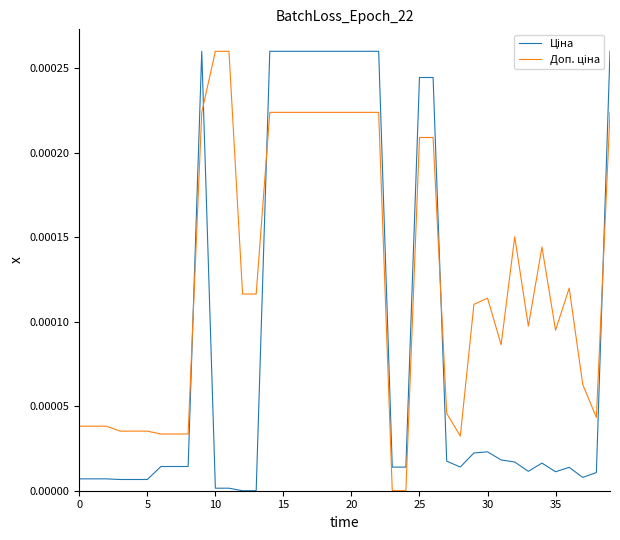

True or false: Ціна has more than 0 interior local peaks.

True